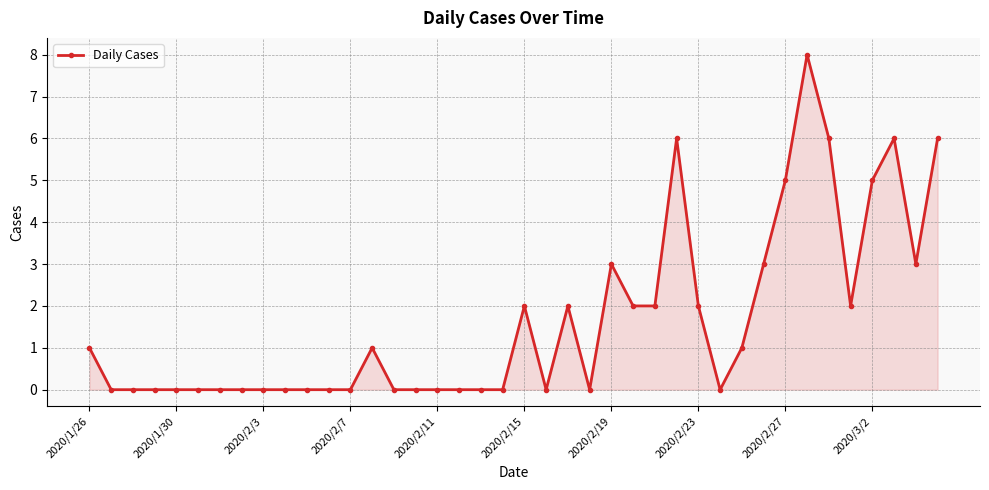

What is the sum of all values?

66